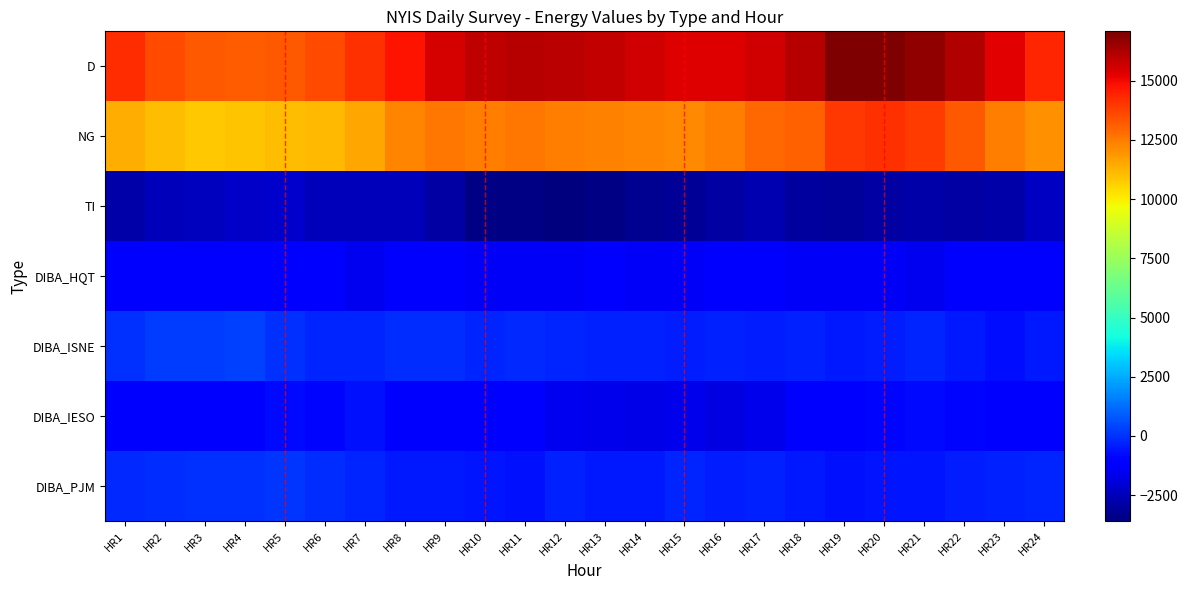

Reading left to right, what are all the values shown in this chart?

D: HR1=14185	HR2=13590	HR3=13282	HR4=13143	HR5=13223	HR6=13591	HR7=14095	HR8=14815	HR9=15500	HR10=15903	HR11=16075	HR12=16018	HR13=15806	HR14=15571	HR15=15368	HR16=15371	HR17=15593	HR18=16061	HR19=17044	HR20=17083	HR21=16686	HR22=16122	HR23=15266	HR24=14377
NG: HR1=11380	HR2=11066	HR3=10830	HR4=10874	HR5=11077	HR6=11107	HR7=11579	HR8=12281	HR9=12574	HR10=12411	HR11=12591	HR12=12425	HR13=12339	HR14=12305	HR15=12195	HR16=12435	HR17=12908	HR18=13108	HR19=14009	HR20=14142	HR21=13898	HR22=13227	HR23=12476	HR24=12068
TI: HR1=-2805	HR2=-2524	HR3=-2452	HR4=-2269	HR5=-2146	HR6=-2484	HR7=-2516	HR8=-2534	HR9=-2926	HR10=-3492	HR11=-3484	HR12=-3593	HR13=-3467	HR14=-3266	HR15=-3173	HR16=-2936	HR17=-2685	HR18=-2953	HR19=-3035	HR20=-2941	HR21=-2788	HR22=-2895	HR23=-2790	HR24=-2309
DIBA_HQT: HR1=-981	HR2=-984	HR3=-984	HR4=-985	HR5=-987	HR6=-1119	HR7=-1508	HR8=-1315	HR9=-1313	HR10=-1335	HR11=-1379	HR12=-1389	HR13=-1331	HR14=-1334	HR15=-1336	HR16=-1328	HR17=-1330	HR18=-1377	HR19=-1346	HR20=-1347	HR21=-1497	HR22=-1326	HR23=-1160	HR24=-1044
DIBA_ISNE: HR1=-1	HR2=210	HR3=258	HR4=303	HR5=20	HR6=-203	HR7=-261	HR8=-51	HR9=-94	HR10=-205	HR11=-174	HR12=-239	HR13=-306	HR14=-301	HR15=-409	HR16=-316	HR17=-415	HR18=-318	HR19=-457	HR20=-441	HR21=-281	HR22=-510	HR23=-743	HR24=-520
DIBA_IESO: HR1=-939	HR2=-1079	HR3=-978	HR4=-1007	HR5=-812	HR6=-853	HR7=-644	HR8=-1098	HR9=-1211	HR10=-1163	HR11=-1266	HR12=-1557	HR13=-1628	HR14=-1655	HR15=-1613	HR16=-1769	HR17=-1628	HR18=-1322	HR19=-1054	HR20=-884	HR21=-781	HR22=-870	HR23=-1049	HR24=-1165
DIBA_PJM: HR1=-183	HR2=-111	HR3=12	HR4=32	HR5=103	HR6=-76	HR7=-227	HR8=-462	HR9=-523	HR10=-589	HR11=-607	HR12=-306	HR13=-463	HR14=-471	HR15=-279	HR16=-426	HR17=-361	HR18=-493	HR19=-641	HR20=-597	HR21=-545	HR22=-439	HR23=-356	HR24=-210